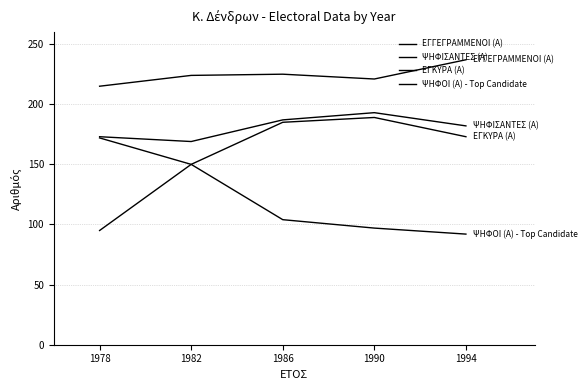

How many distinct data groups are displayed?

4